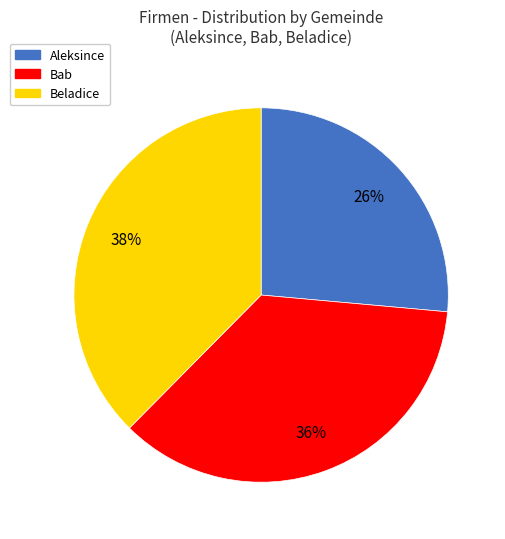

Is there a majority slice in this chart?

No